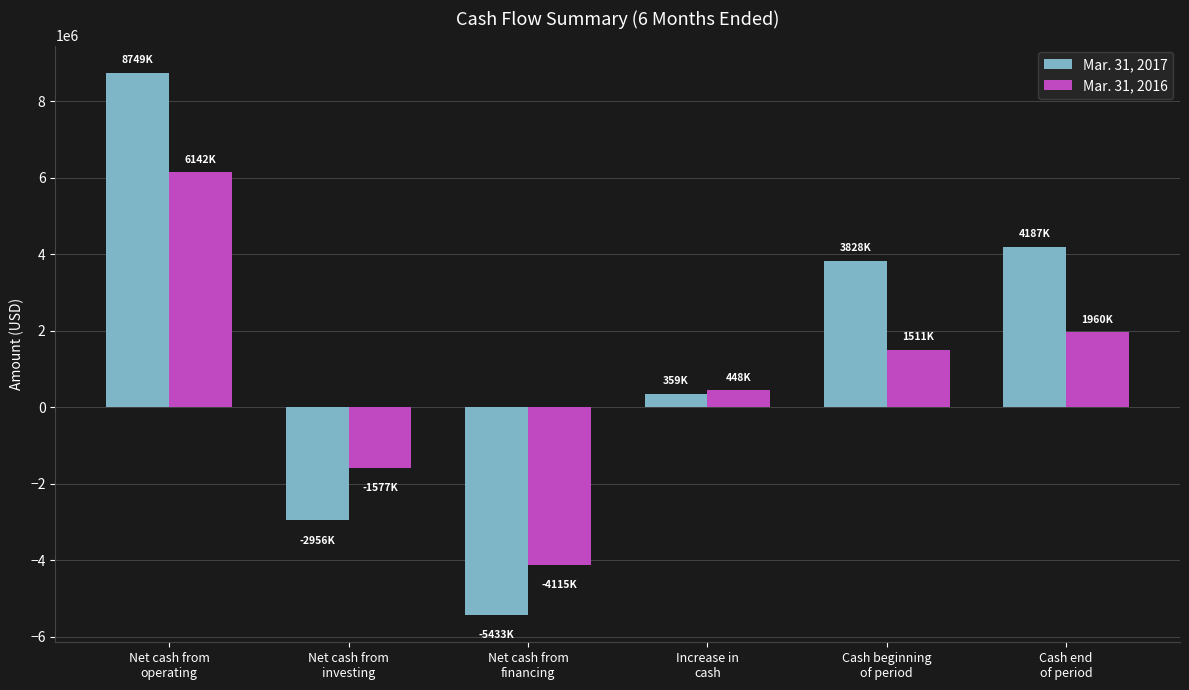

Reading left to right, extract all data points from this chart.

Mar. 31, 2017: 8749589	-2956796	-5433023	359770	3828093	4187863
Mar. 31, 2016: 6142453	-1577998	-4115618	448837	1511581	1960418